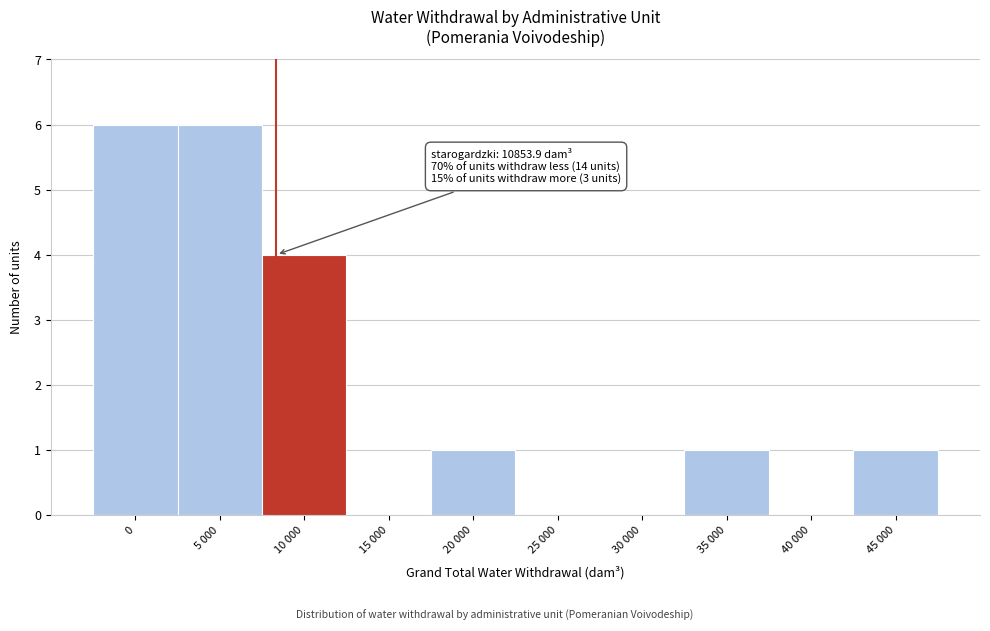

Reading right to left, what are all the values shown in this chart?

45 000=1	40 000=0	35 000=1	30 000=0	25 000=0	20 000=1	15 000=0	10 000=4	5 000=6	0=6